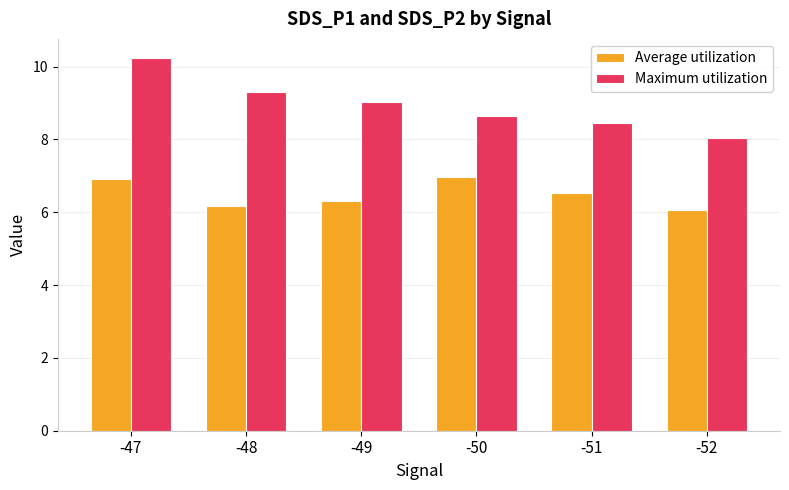

Does the chart contain stacked bars?

No